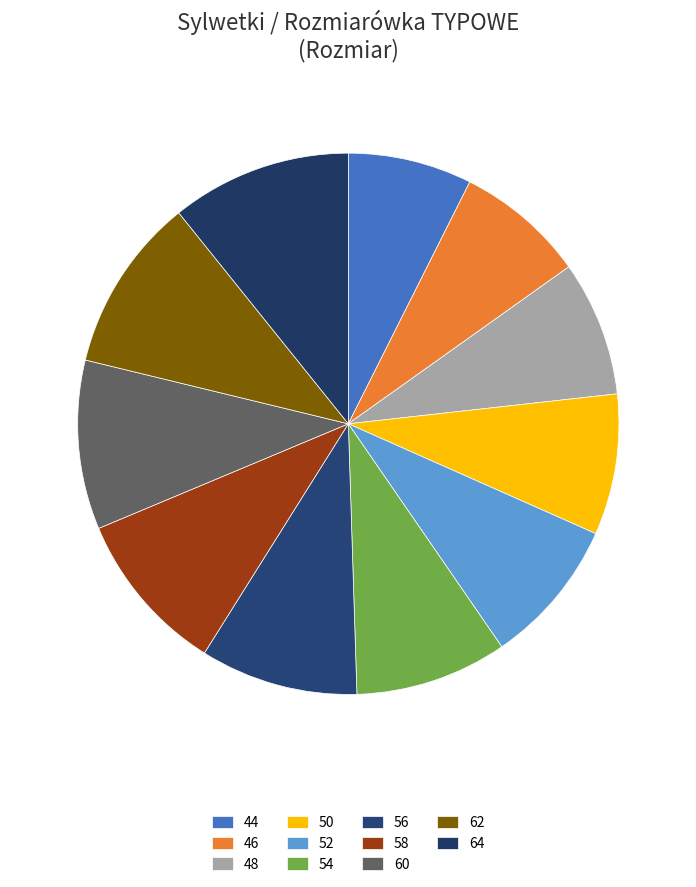

The 54 slice represents 9% of the pie. True or false?

True